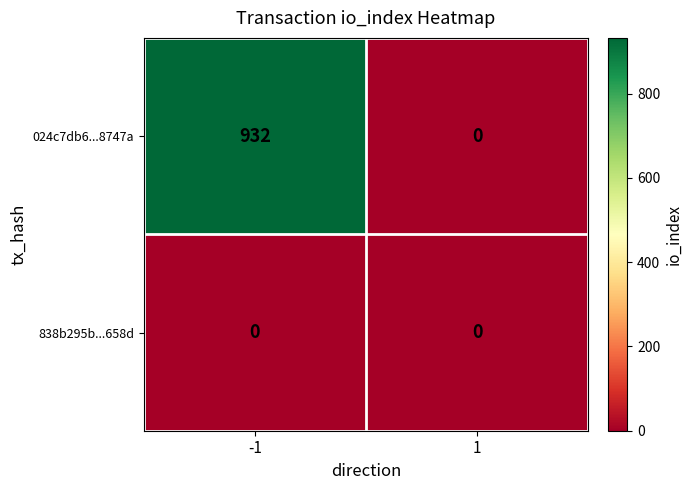

What is the maximum value for 024c7db6...8747a?

932